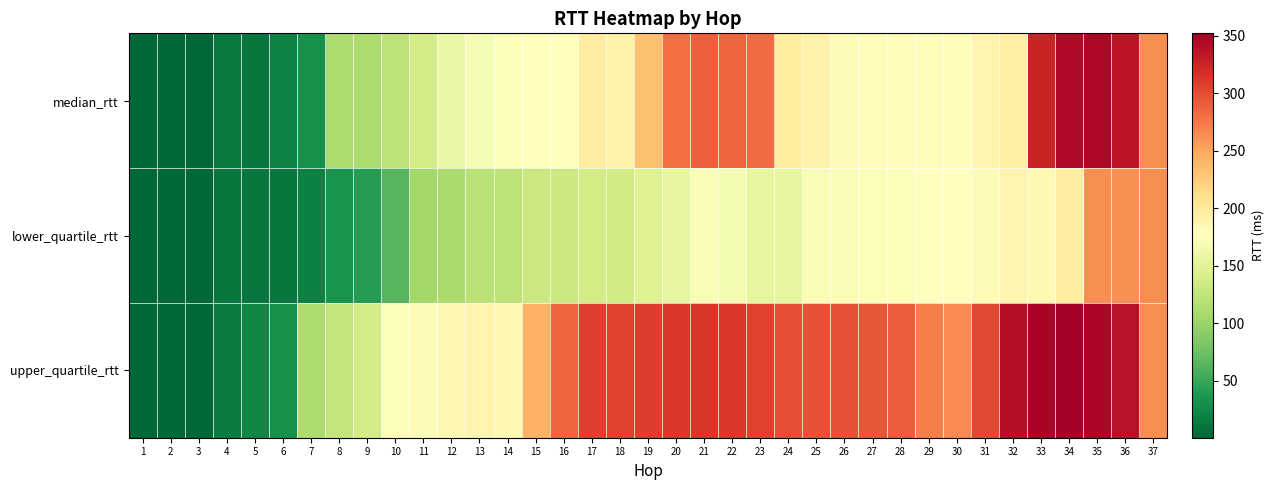

How many series are shown in this chart?

3